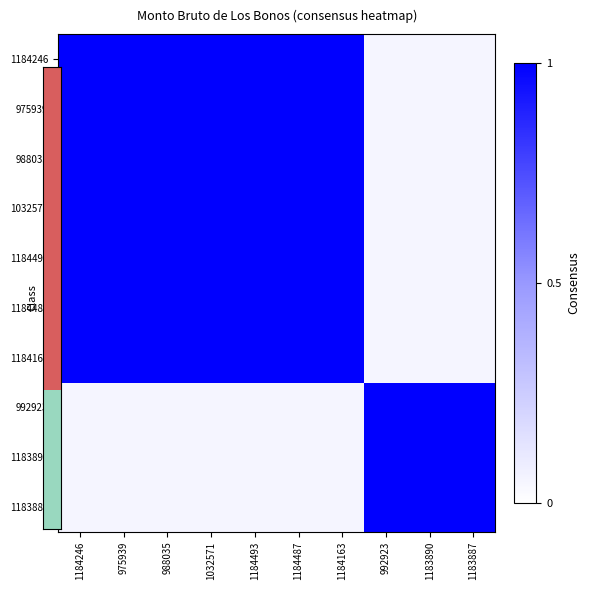

What is the minimum value shown in the chart?

0.1